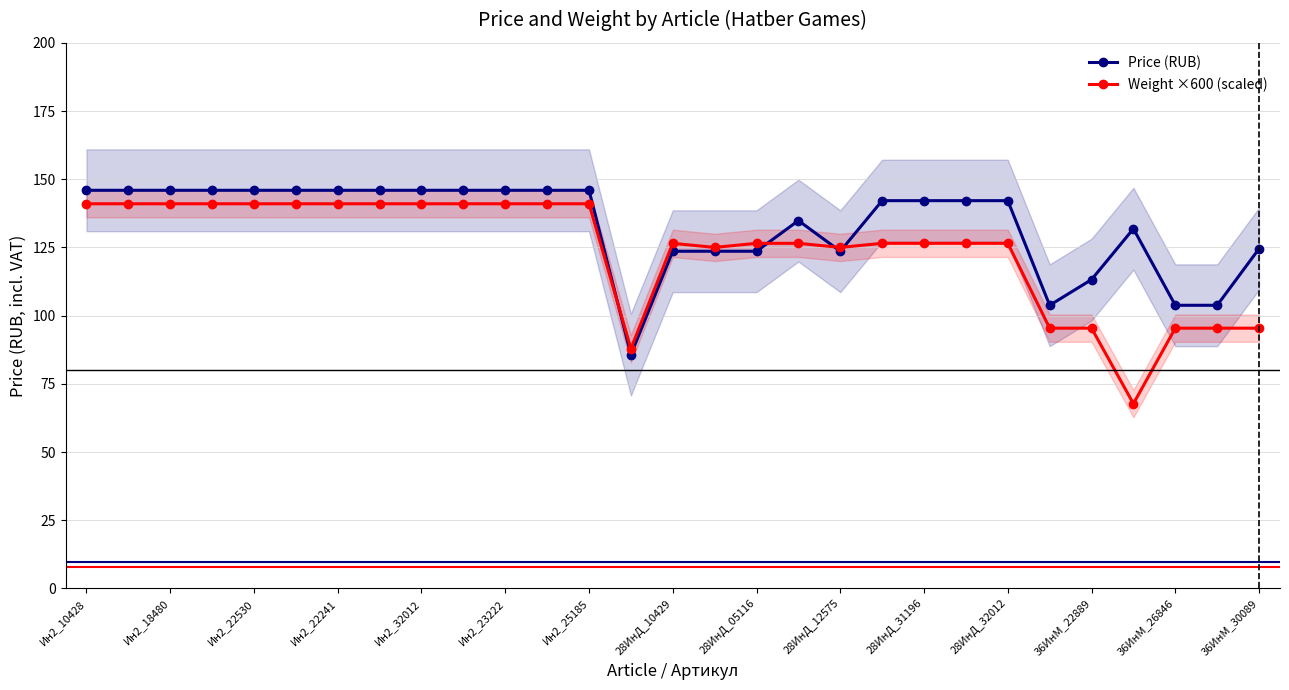

True or false: Weight ×600 (scaled) has more than 0 interior local peaks.

True